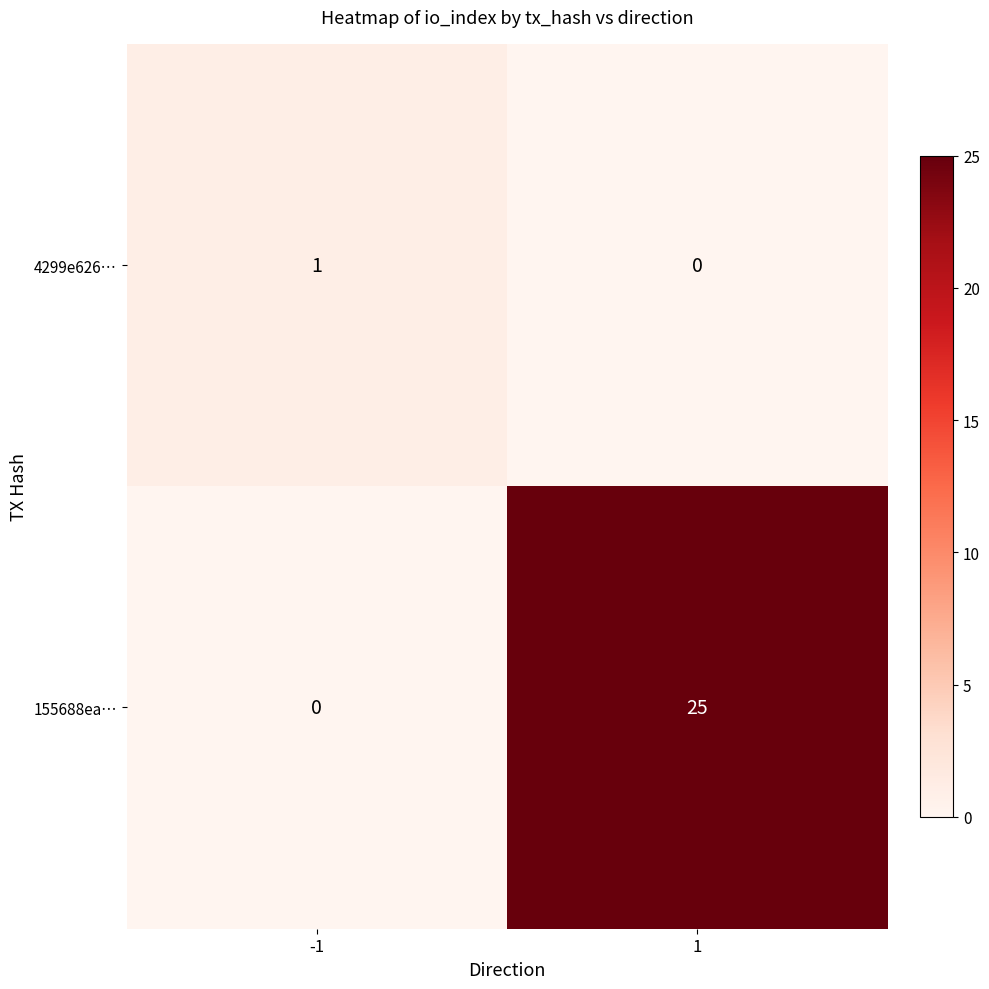

Reading left to right, what are all the values shown in this chart?

4299e626…: -1=1	1=0
155688ea…: -1=0	1=25